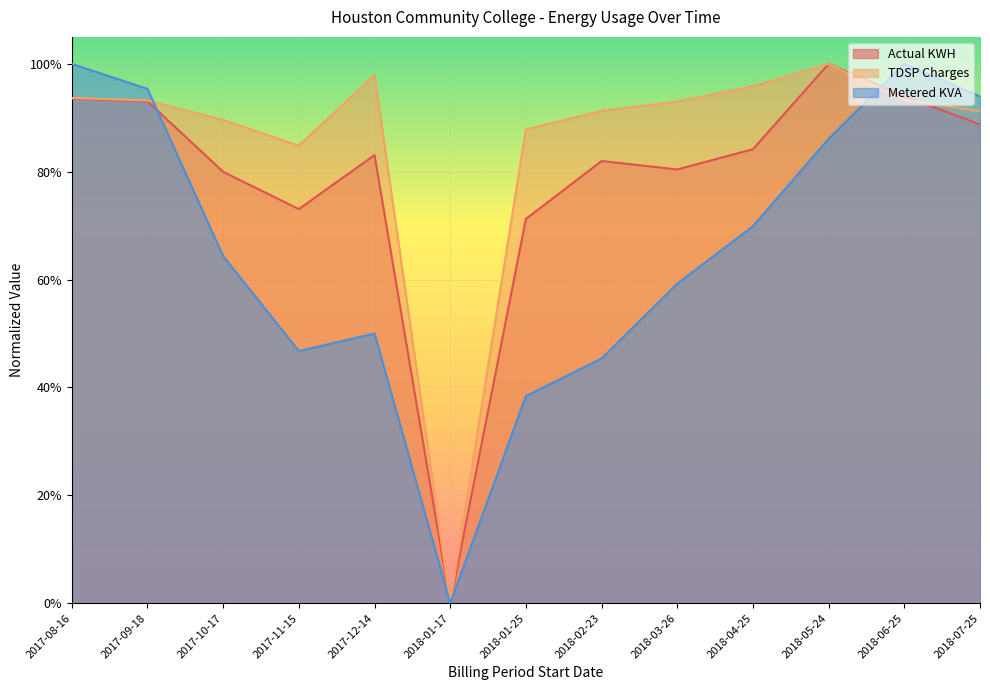

Which series has the largest range (max minus min)?

Actual KWH